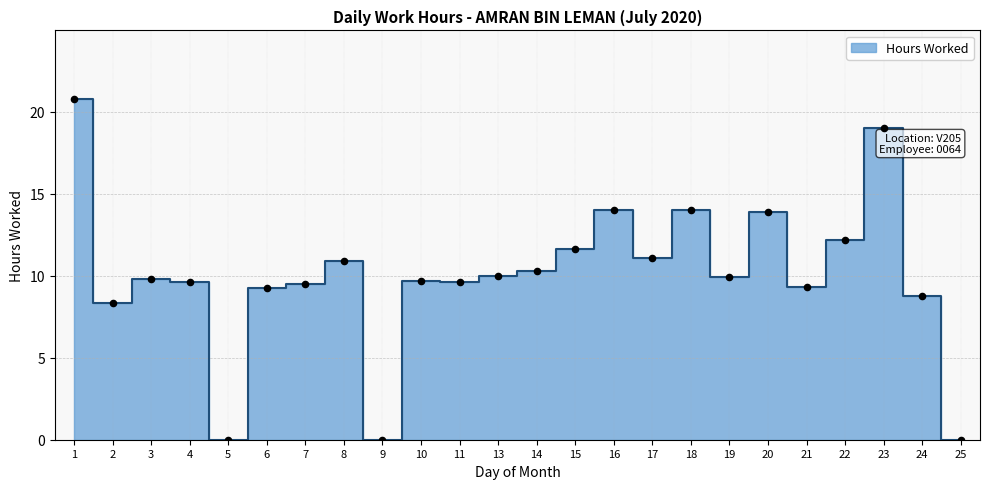

What is the change in value from 1 to 20?

-6.9